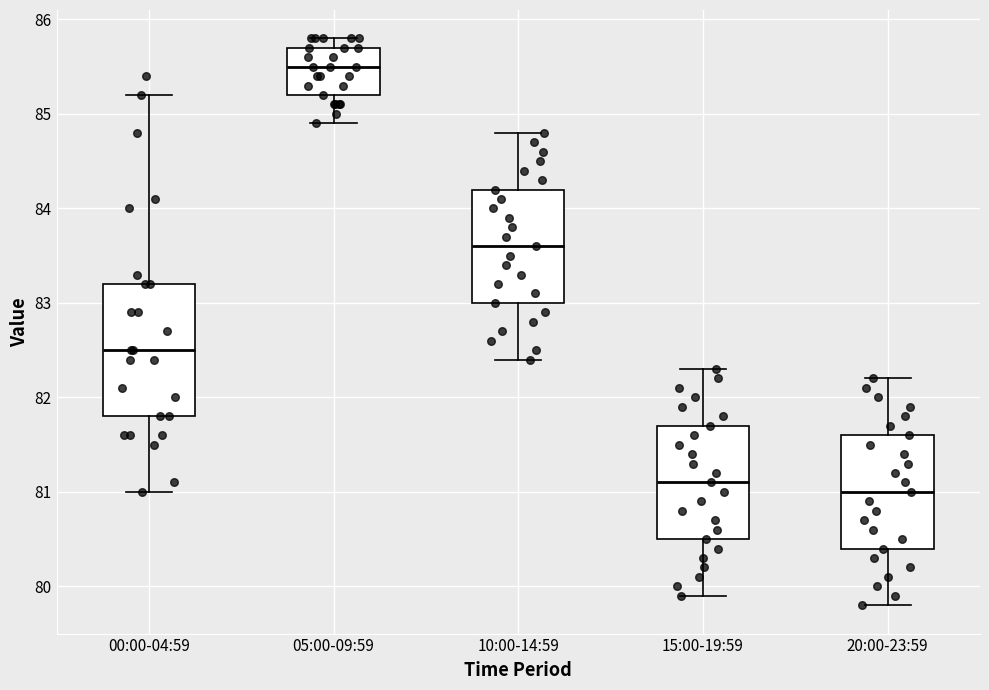

Reading left to right, transcribe this box plot: for each box, give where its median line is, the range the box spans, and where its two whiskers end, as read against the y-axis. The values are not printed on the chart, so give them approximately, as read against the axis.

00:00-04:59: median 82.5, box 81.8 to 83.2, whiskers 81.0 to 85.2
05:00-09:59: median 85.5, box 85.2 to 85.7, whiskers 84.9 to 85.8
10:00-14:59: median 83.6, box 83.0 to 84.2, whiskers 82.4 to 84.8
15:00-19:59: median 81.1, box 80.5 to 81.7, whiskers 79.9 to 82.3
20:00-23:59: median 81.0, box 80.4 to 81.6, whiskers 79.8 to 82.2